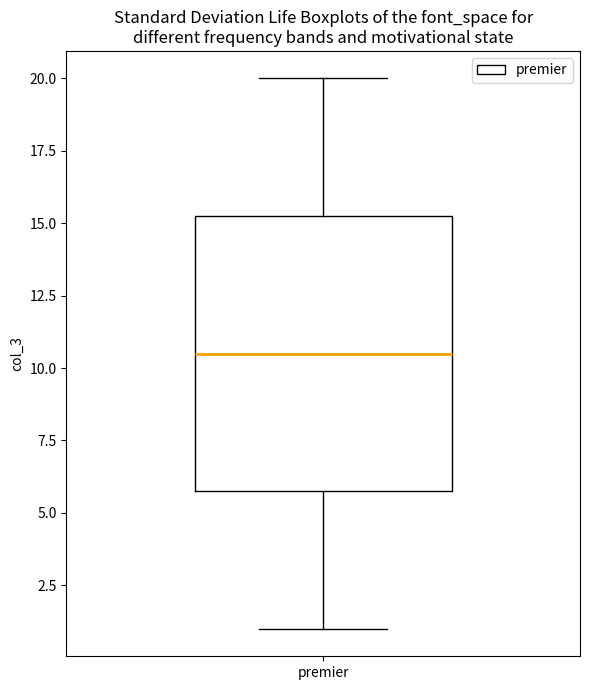

Transcribe this box plot: give where the median line is, the range the box spans, and where the two whiskers end, as read against the y-axis. The values are not printed on the chart, so give them approximately, as read against the axis.

median 10.5, box 6.0 to 15.5, whiskers 1.0 to 20.0